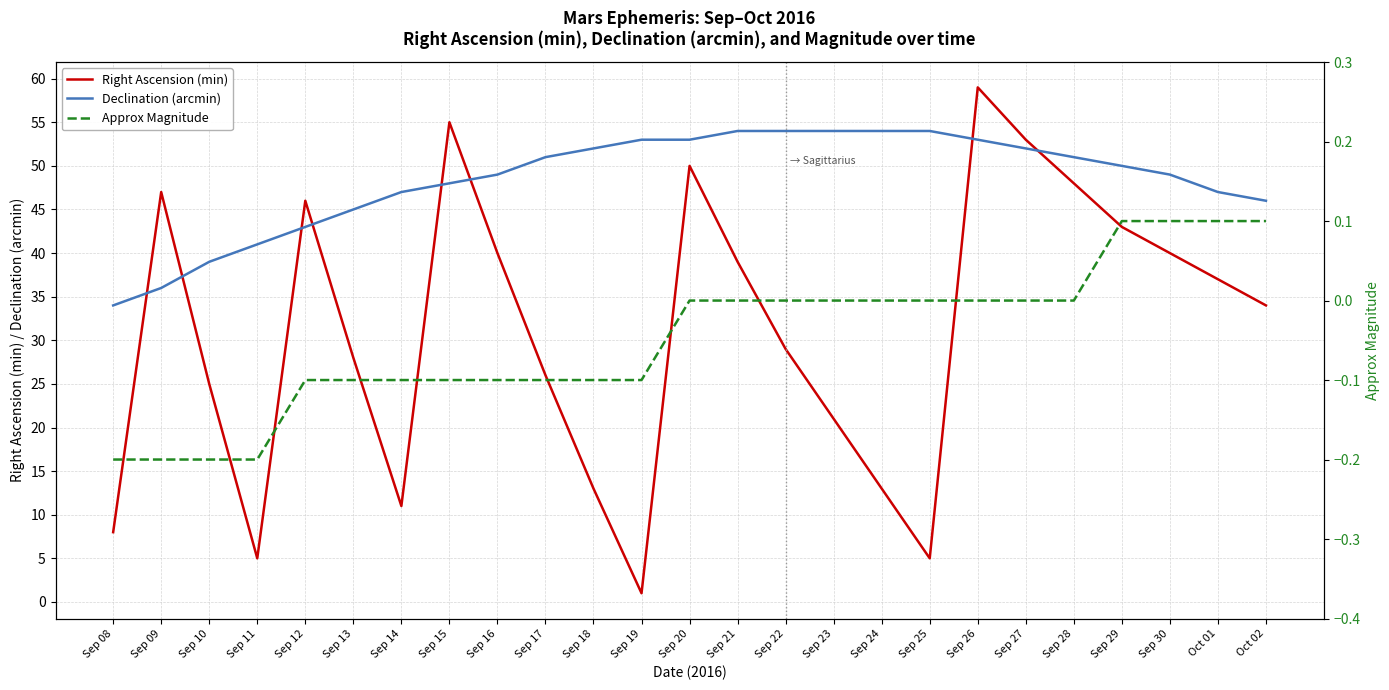

Which label corresponds to the smallest value in the chart?

Sep 08